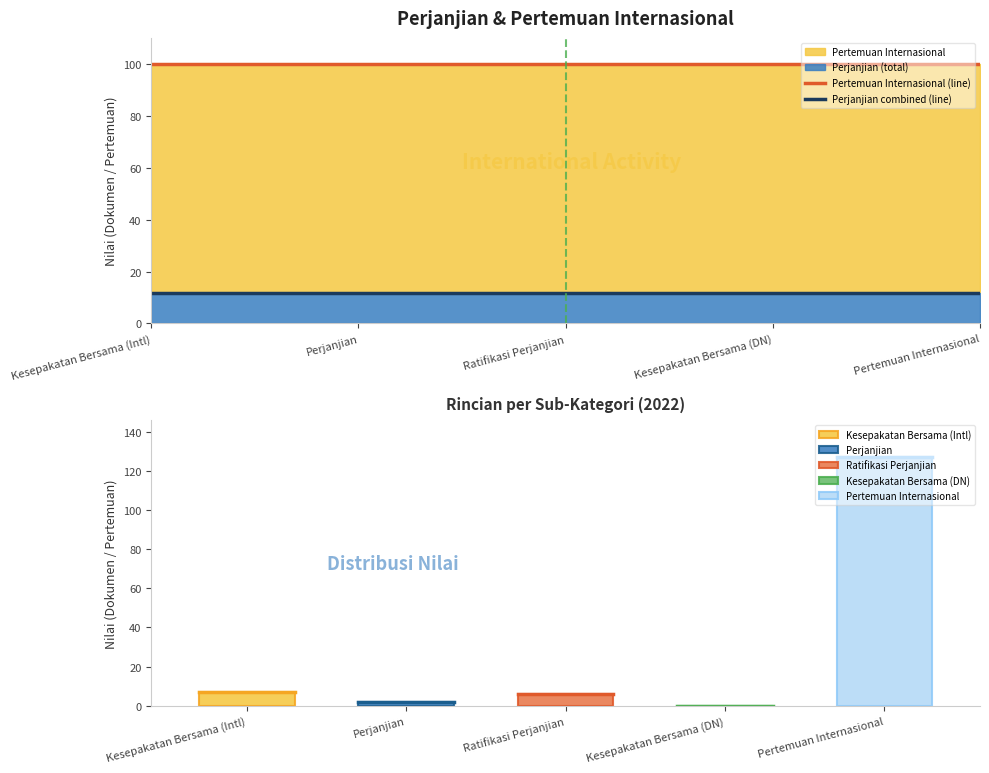

The value of Pertemuan Internasional (line) at Perjanjian is 100.0. True or false?

True